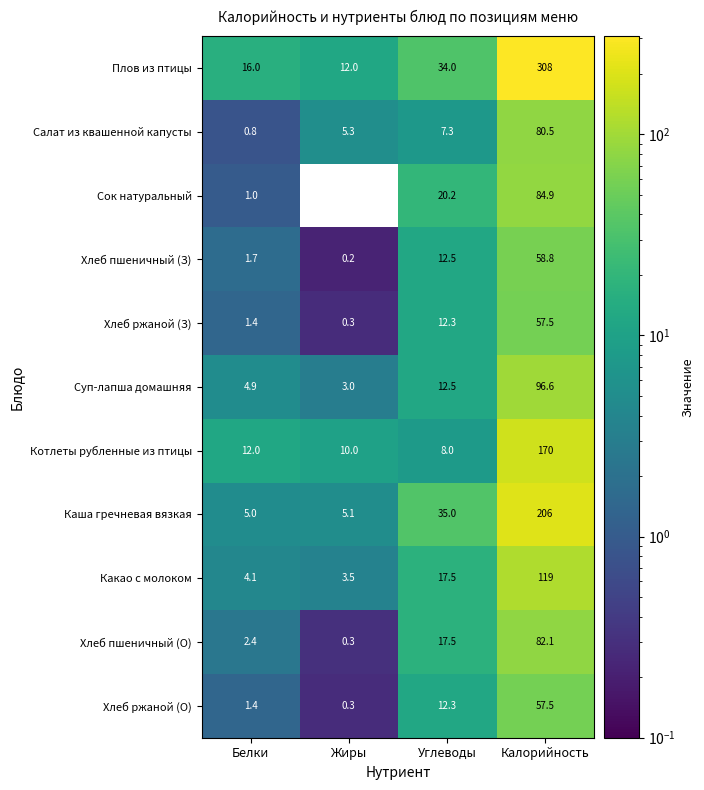

The Котлеты рубленные из птицы series shows 3.9 at Белки. True or false?

False